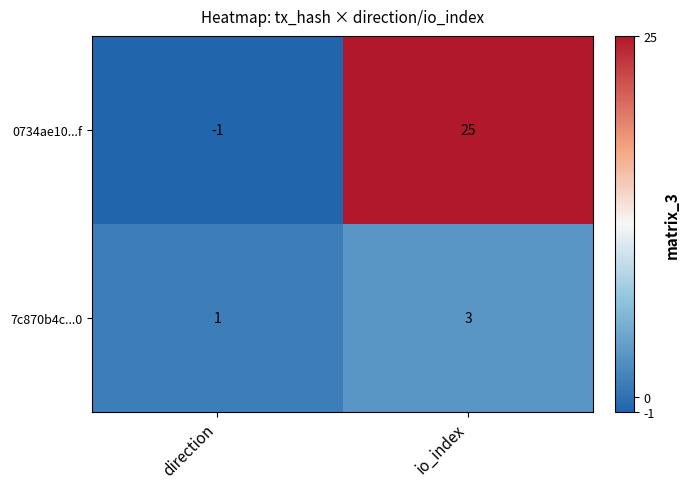

The 7c870b4c...0 series shows 1 at direction. True or false?

True